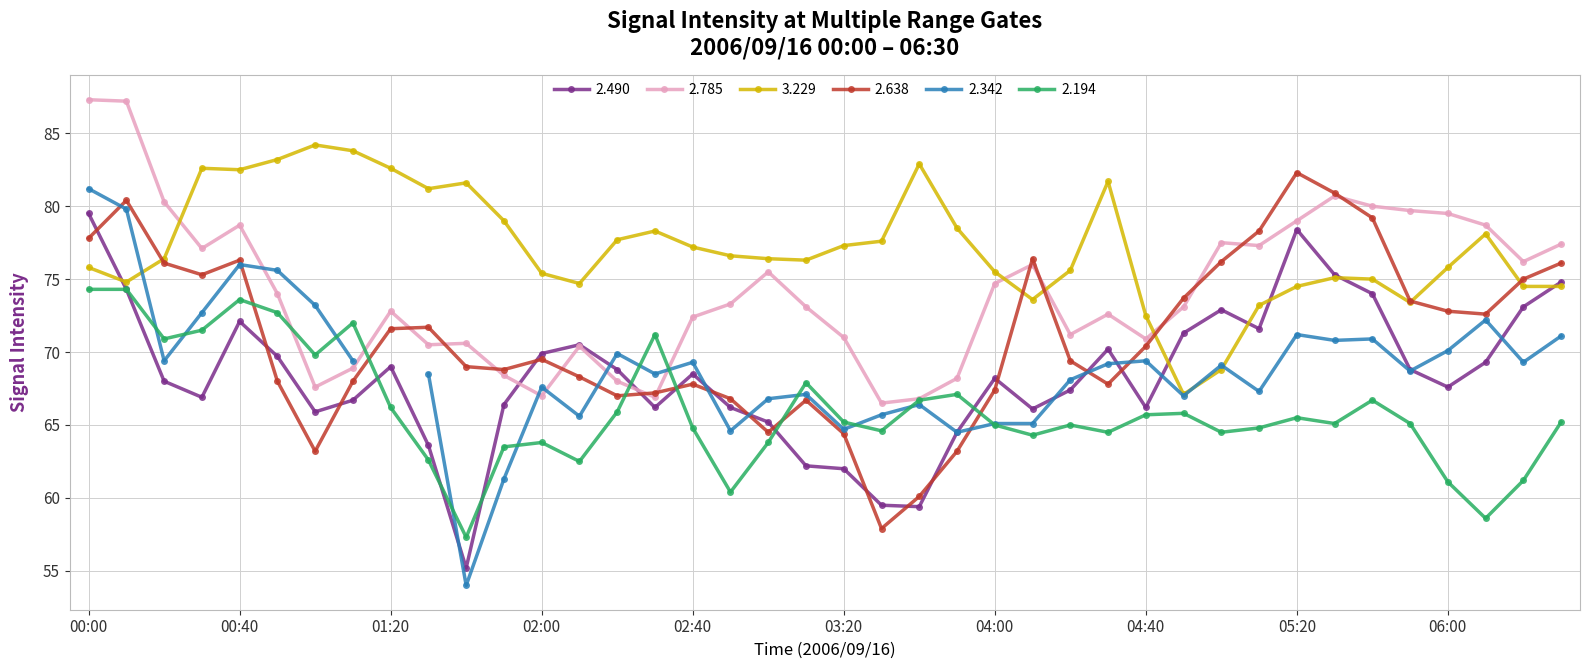

At which label does 2.785 first exceed 73?

00:00